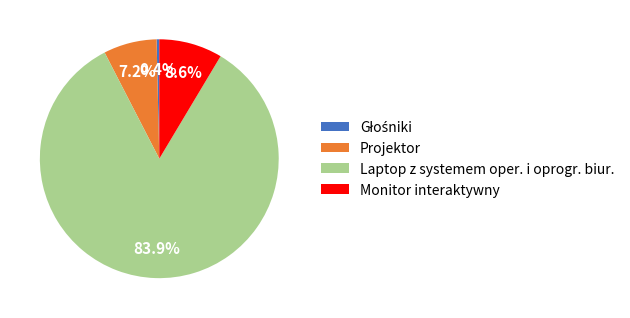

Which slice is the largest?

Laptop z systemem oper. i oprogr. biur.